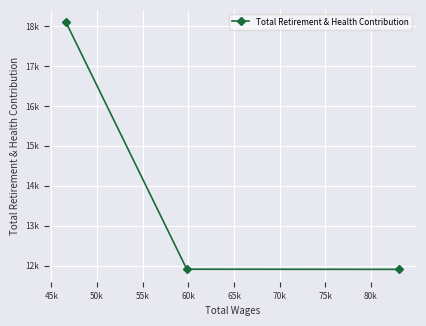

Approximately how many times larger is the value at 45k compared to 50k?

0.7